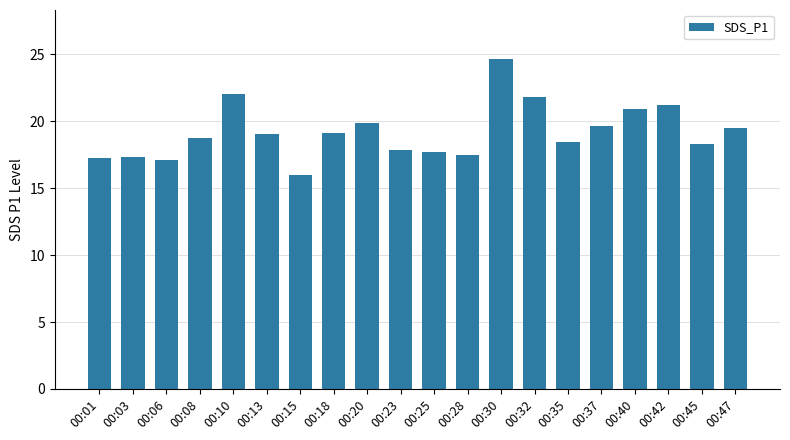

What is the value of the 6th bar from the left?

19.1